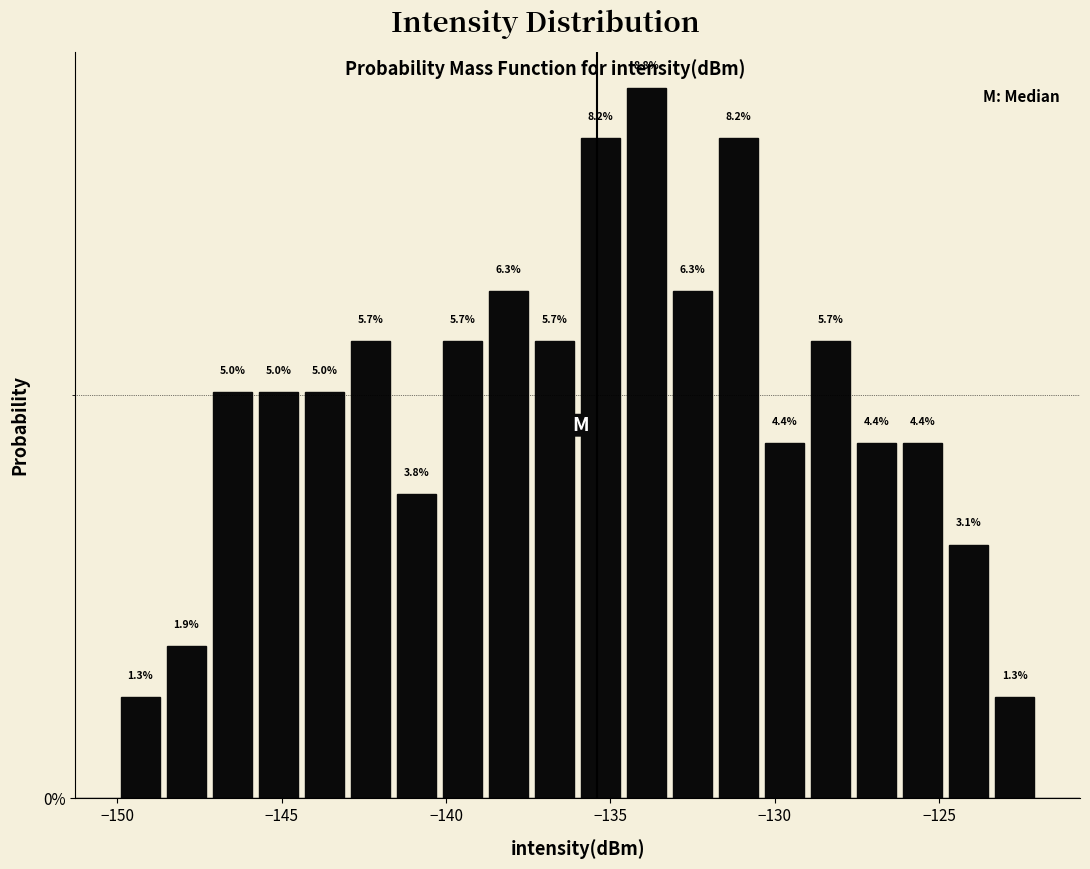

Around what value on the x-axis is the tallest bar? Give the approximate position of its centre, as read against the axis.

-134.0